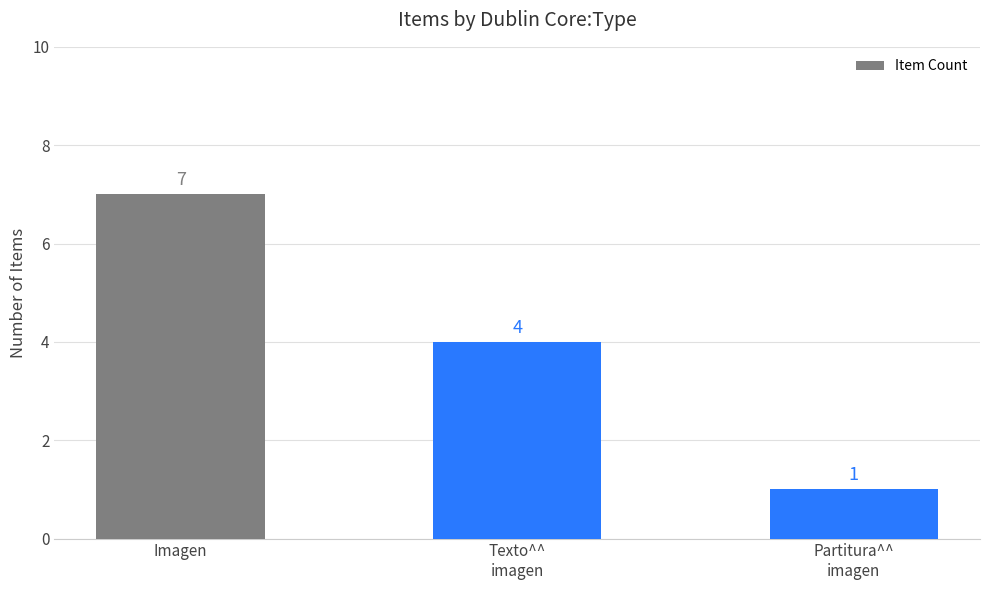

What position from the left is Imagen?

1